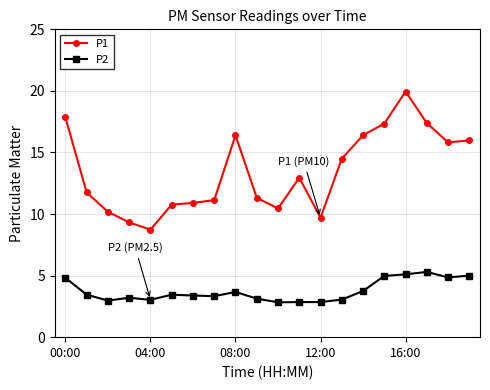

What is the value of the P1 point at the 5th from the left?

8.7